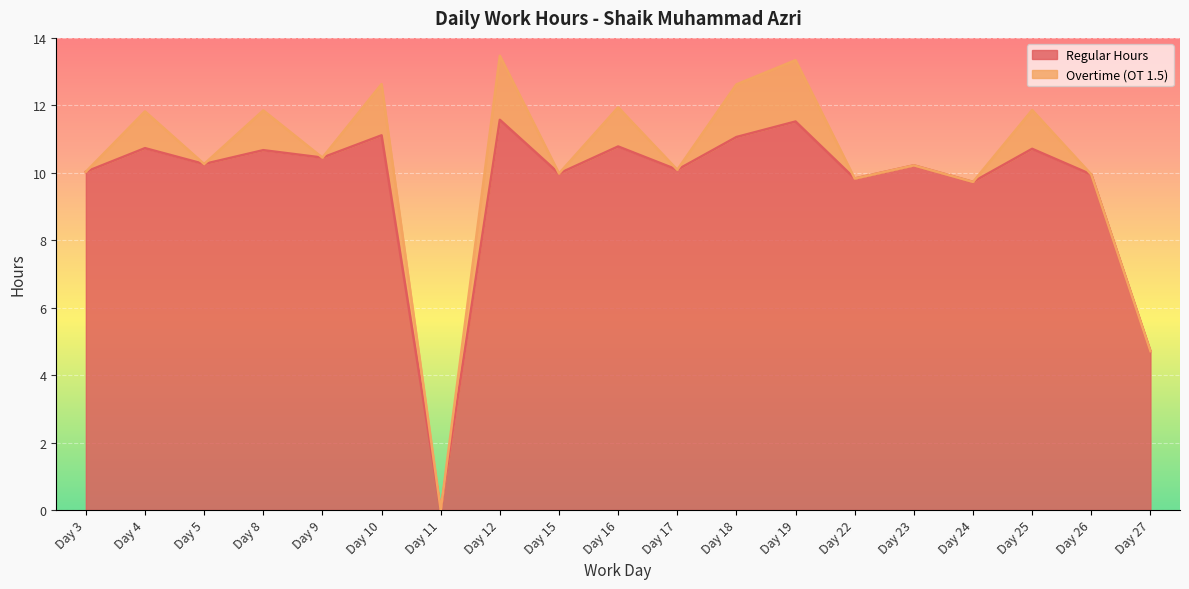

What is the value of the 4th point from the left?

10.7